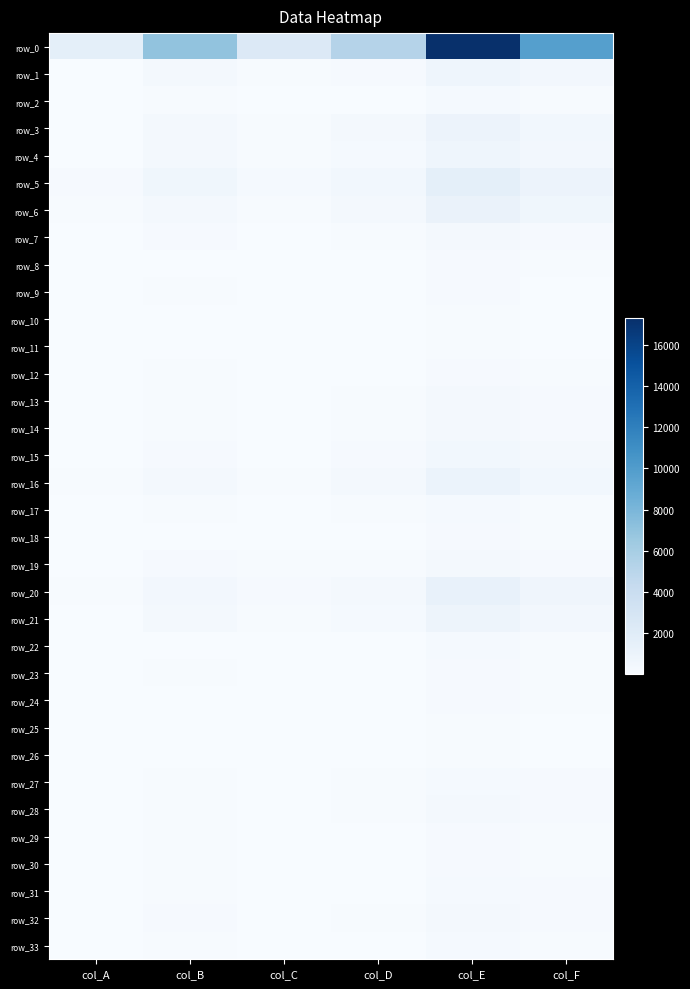

What is the difference between the maximum and minimum values in the row_4 series?

735